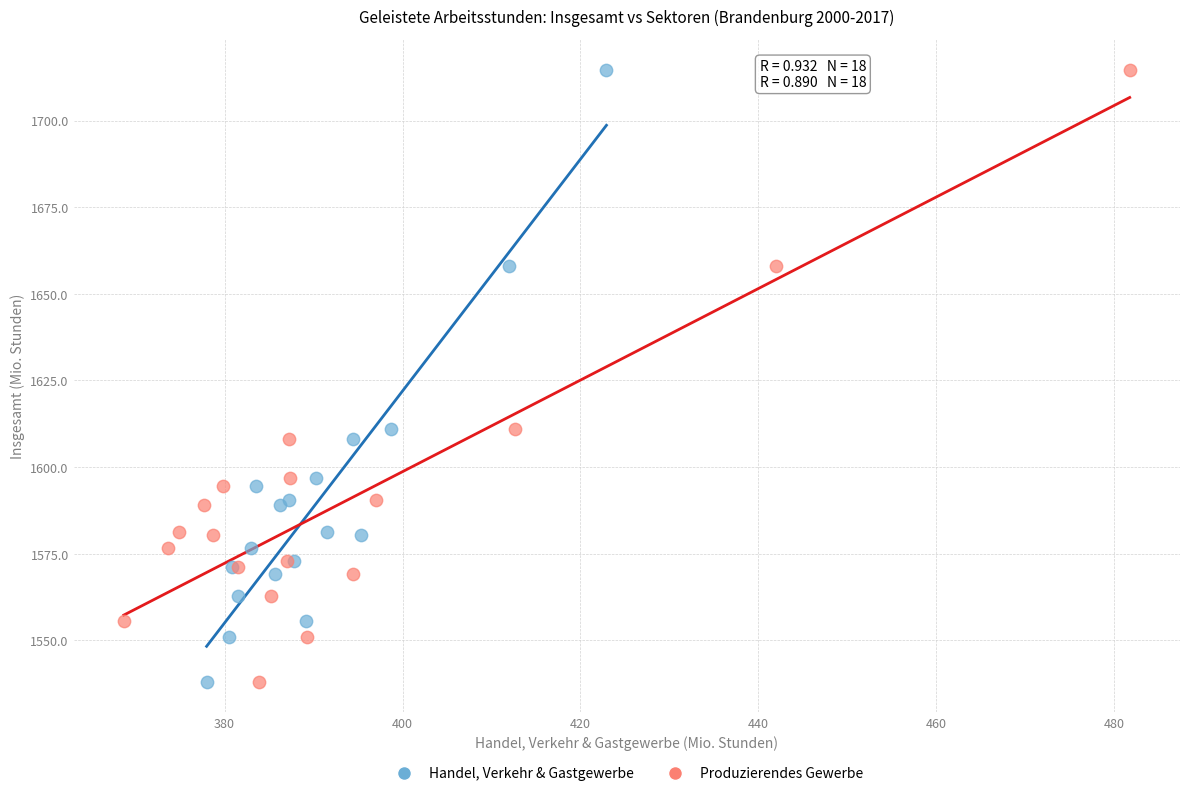

What are all the series names shown in the legend?

Handel, Verkehr & Gastgewerbe, Produzierendes Gewerbe